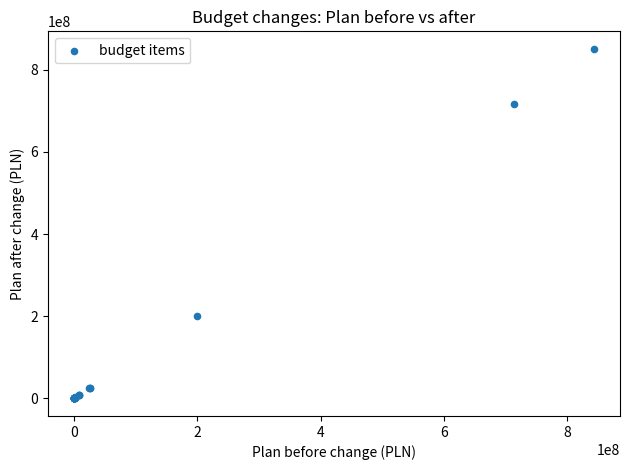

What Y value in the scatter plot is closest to 425480011?

199808634.3